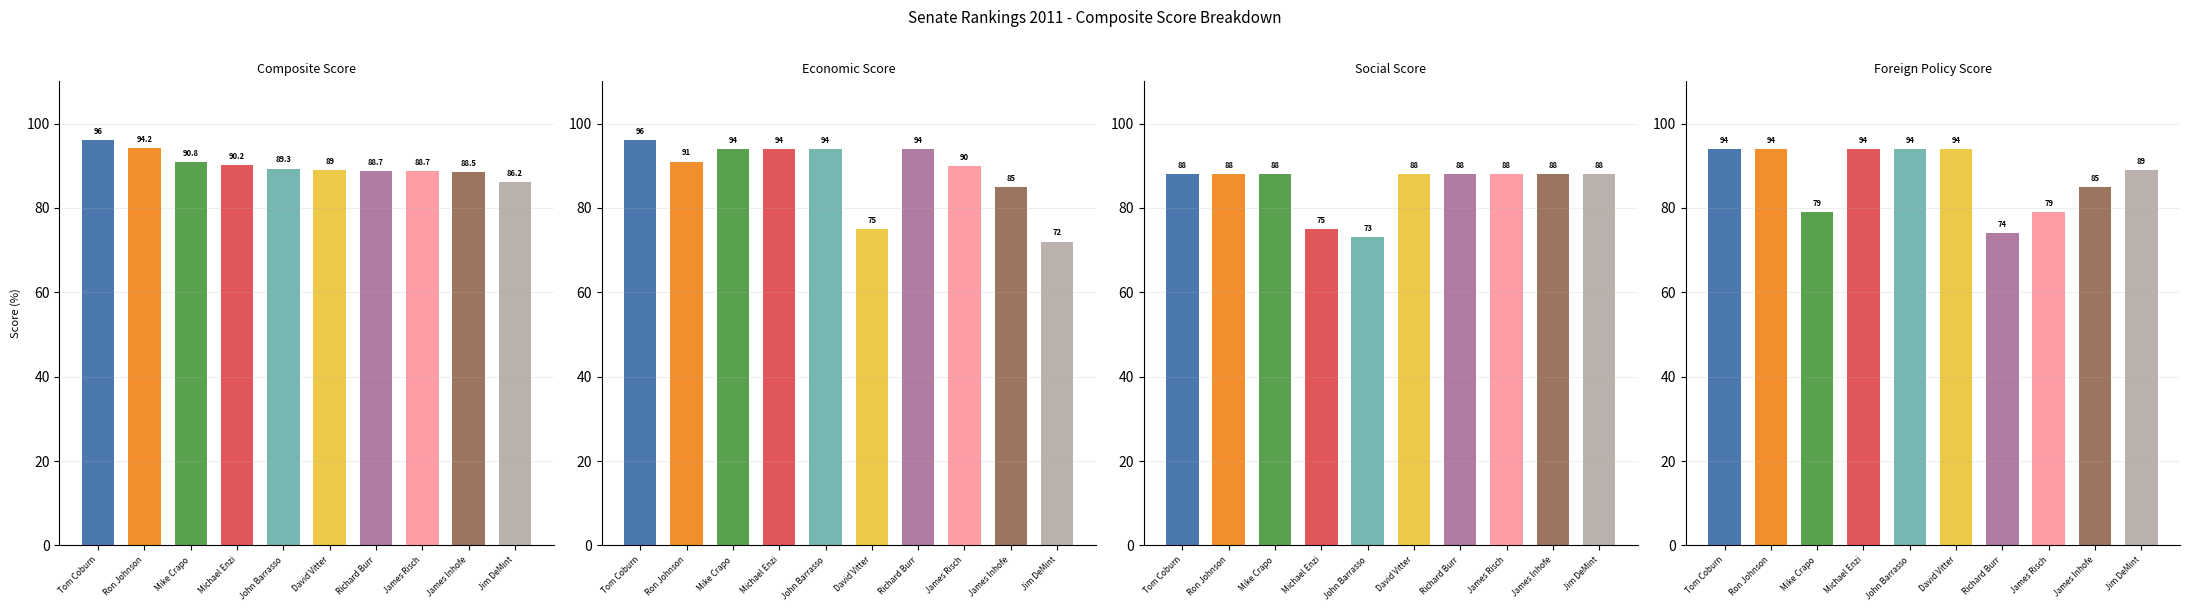

What position from the left is Jim DeMint?

10